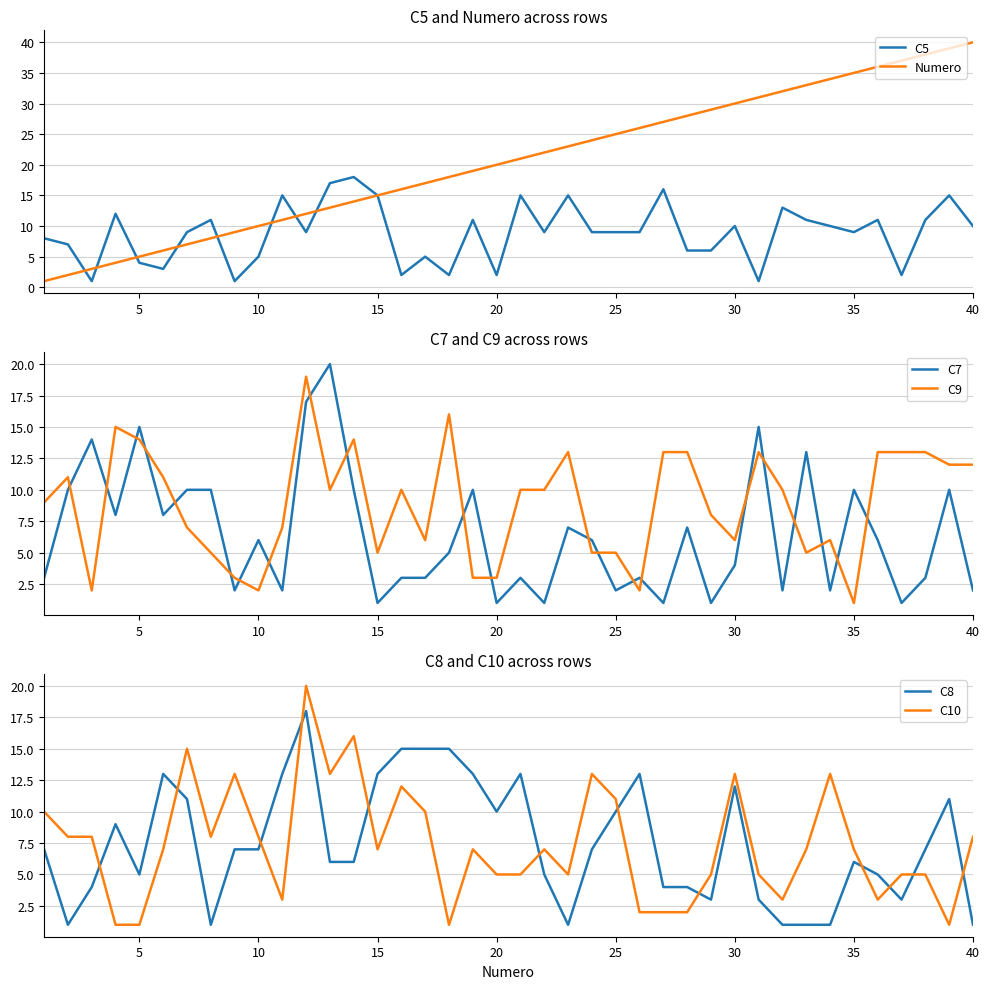

Reading left to right, transcribe all the data shown in this chart.

C5: 8	7	1	12	4	3	9	11	1	5	15	9	17	18	15	2	5	2	11	2	15	9	15	9	9	9	16	6	6	10	1	13	11	10	9	11	2	11	15	10
Numero: 1	2	3	4	5	6	7	8	9	10	11	12	13	14	15	16	17	18	19	20	21	22	23	24	25	26	27	28	29	30	31	32	33	34	35	36	37	38	39	40
C7: 3	10	14	8	15	8	10	10	2	6	2	17	20	10	1	3	3	5	10	1	3	1	7	6	2	3	1	7	1	4	15	2	13	2	10	6	1	3	10	2
C9: 9	11	2	15	14	11	7	5	3	2	7	19	10	14	5	10	6	16	3	3	10	10	13	5	5	2	13	13	8	6	13	10	5	6	1	13	13	13	12	12
C8: 7	1	4	9	5	13	11	1	7	7	13	18	6	6	13	15	15	15	13	10	13	5	1	7	10	13	4	4	3	12	3	1	1	1	6	5	3	7	11	1
C10: 10	8	8	1	1	7	15	8	13	8	3	20	13	16	7	12	10	1	7	5	5	7	5	13	11	2	2	2	5	13	5	3	7	13	7	3	5	5	1	8